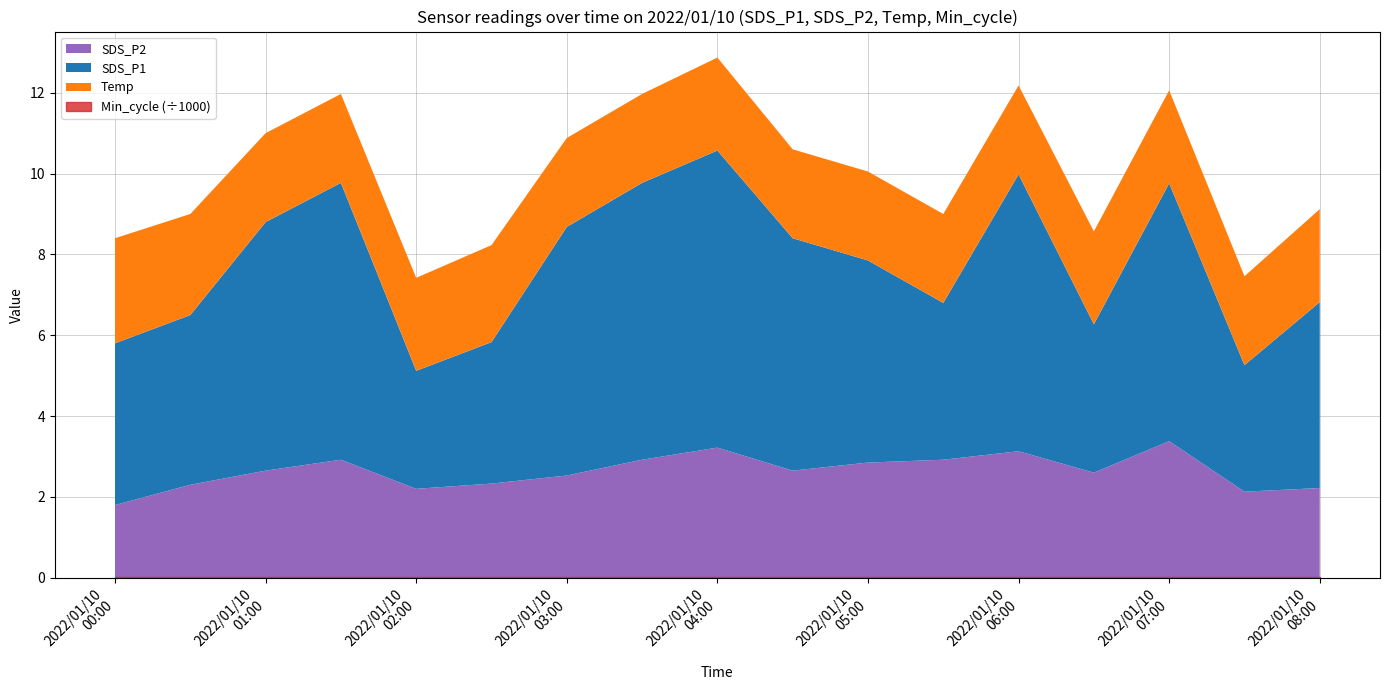

Where is the first local maximum for Temp?

2022/01/10 02:30